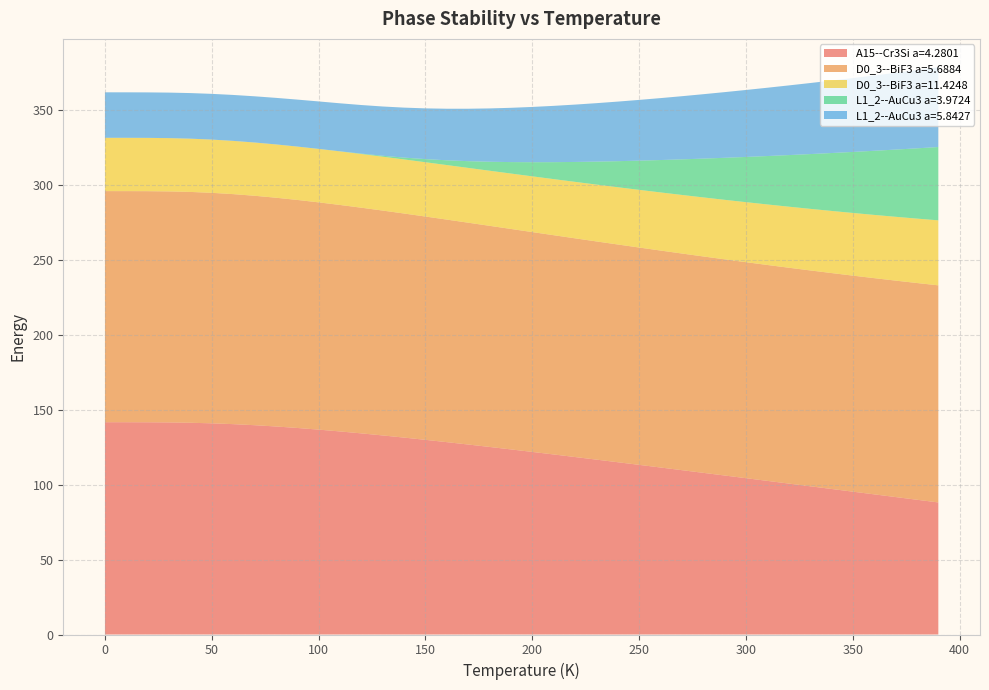

Reading left to right, extract all data points from this chart.

A15--Cr3Si a=4.2801: 141.7	141.7	141.7	141.6	141.3	141.0	140.4	139.7	138.9	137.9	136.8	135.6	134.3	132.9	131.4	129.9	128.4	126.8	125.2	123.6	121.9	120.2	118.5	116.7	115.0	113.2	111.5	109.7	107.9	106.1	104.3	102.6	100.8	99.0	97.2	95.4	93.6	91.8	90.0	88.2
D0_3--BiF3 a=5.6884: 154.3	154.3	154.3	154.2	154.1	153.9	153.5	153.2	152.7	152.2	151.7	151.2	150.6	150.1	149.6	149.1	148.6	148.1	147.6	147.2	146.7	146.4	146.0	145.7	145.3	145.1	144.8	144.6	144.4	144.3	144.2	144.1	144.1	144.1	144.1	144.2	144.3	144.5	144.7	144.9
D0_3--BiF3 a=11.4248: 35.6	35.6	35.6	35.6	35.6	35.5	35.5	35.5	35.6	35.6	35.7	35.8	35.9	36.0	36.1	36.2	36.4	36.6	36.8	37.0	37.2	37.4	37.7	38.0	38.2	38.5	38.8	39.1	39.4	39.7	40.1	40.4	40.7	41.1	41.5	41.8	42.2	42.6	43.0	43.4
L1_2--AuCu3 a=3.9724: 0.0	0.0	0.0	0.0	0.0	0.0	0.0	0.0	0.0	0.0	0.0	0.1	0.3	0.6	1.2	2.1	3.2	4.5	6.0	7.6	9.4	11.3	13.3	15.3	17.4	19.5	21.6	23.8	25.9	28.0	30.2	32.3	34.4	36.6	38.7	40.7	42.8	44.9	46.9	48.9
L1_2--AuCu3 a=5.8427: 30.4	30.4	30.4	30.4	30.4	30.5	30.7	30.8	31.1	31.3	31.7	32.0	32.4	32.9	33.4	33.9	34.4	35.0	35.6	36.2	36.9	37.6	38.3	39.0	39.8	40.5	41.3	42.2	43.0	43.8	44.7	45.6	46.5	47.4	48.4	49.3	50.3	51.2	52.2	53.3